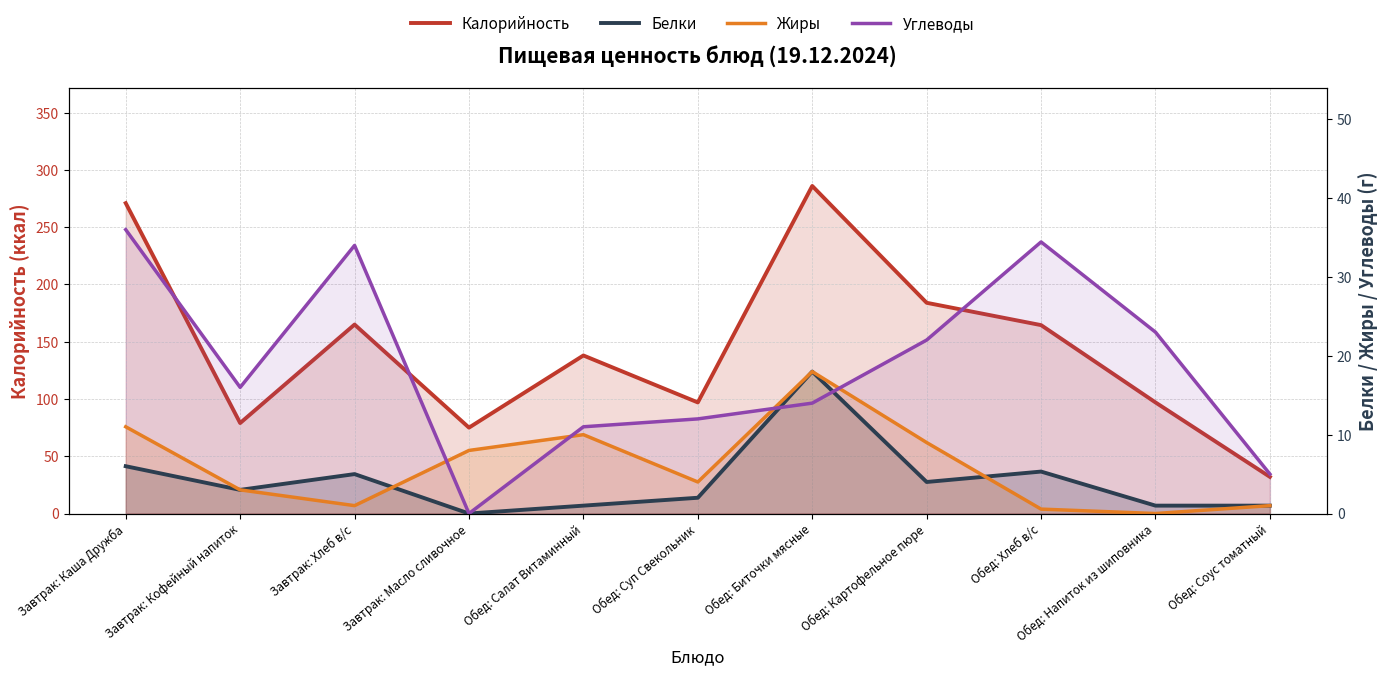

What is the value of the Белки point at the 8th from the left?

4.0